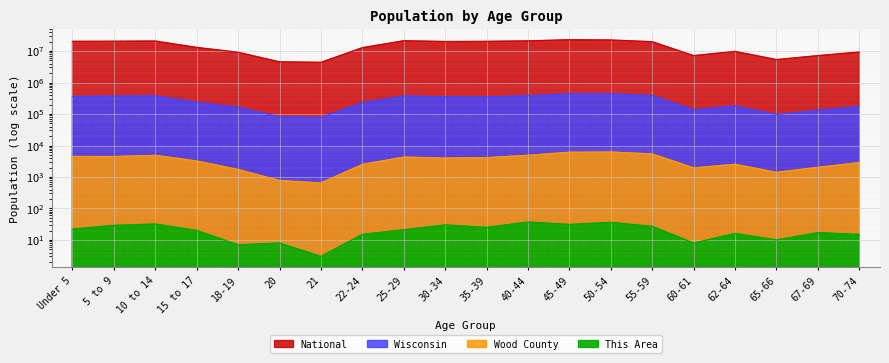

At which label is Wisconsin closest to 257921?

15 to 17